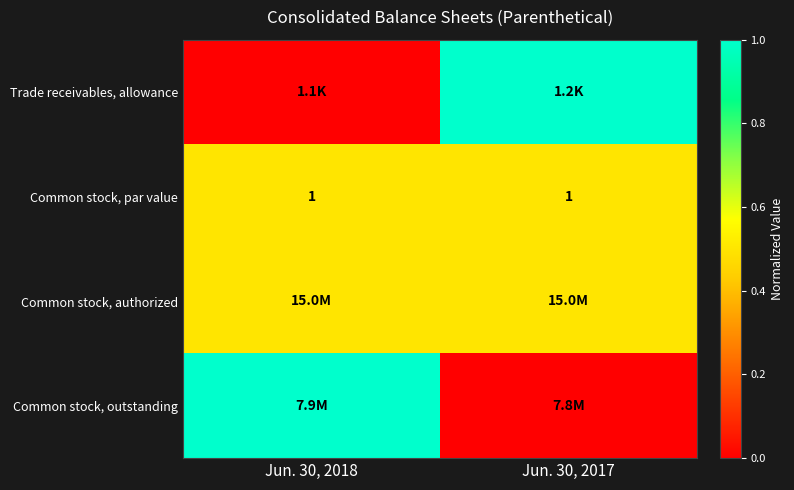

What value does the Common stock, par value series have at Jun. 30, 2017?

1.0